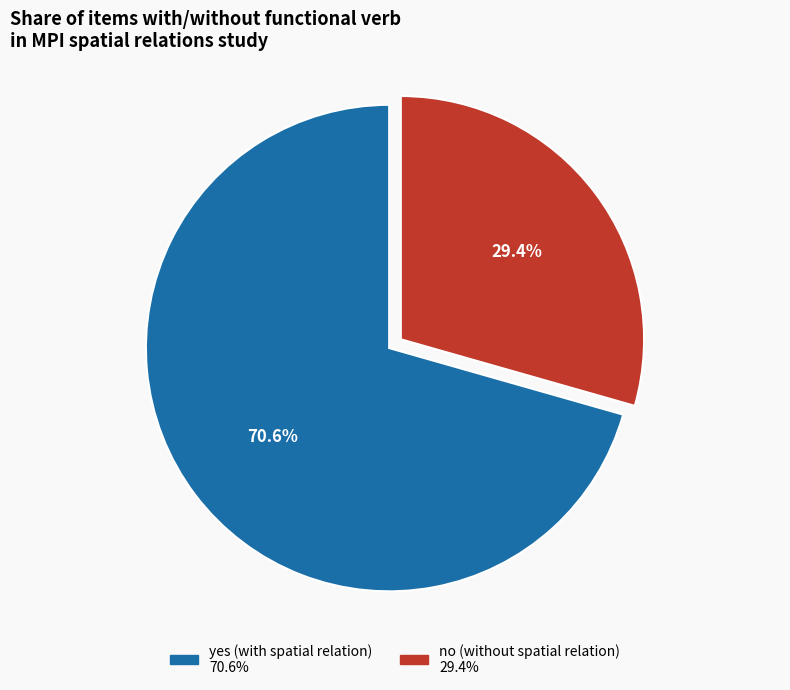

What percentage is NOT represented by no?

70.6%